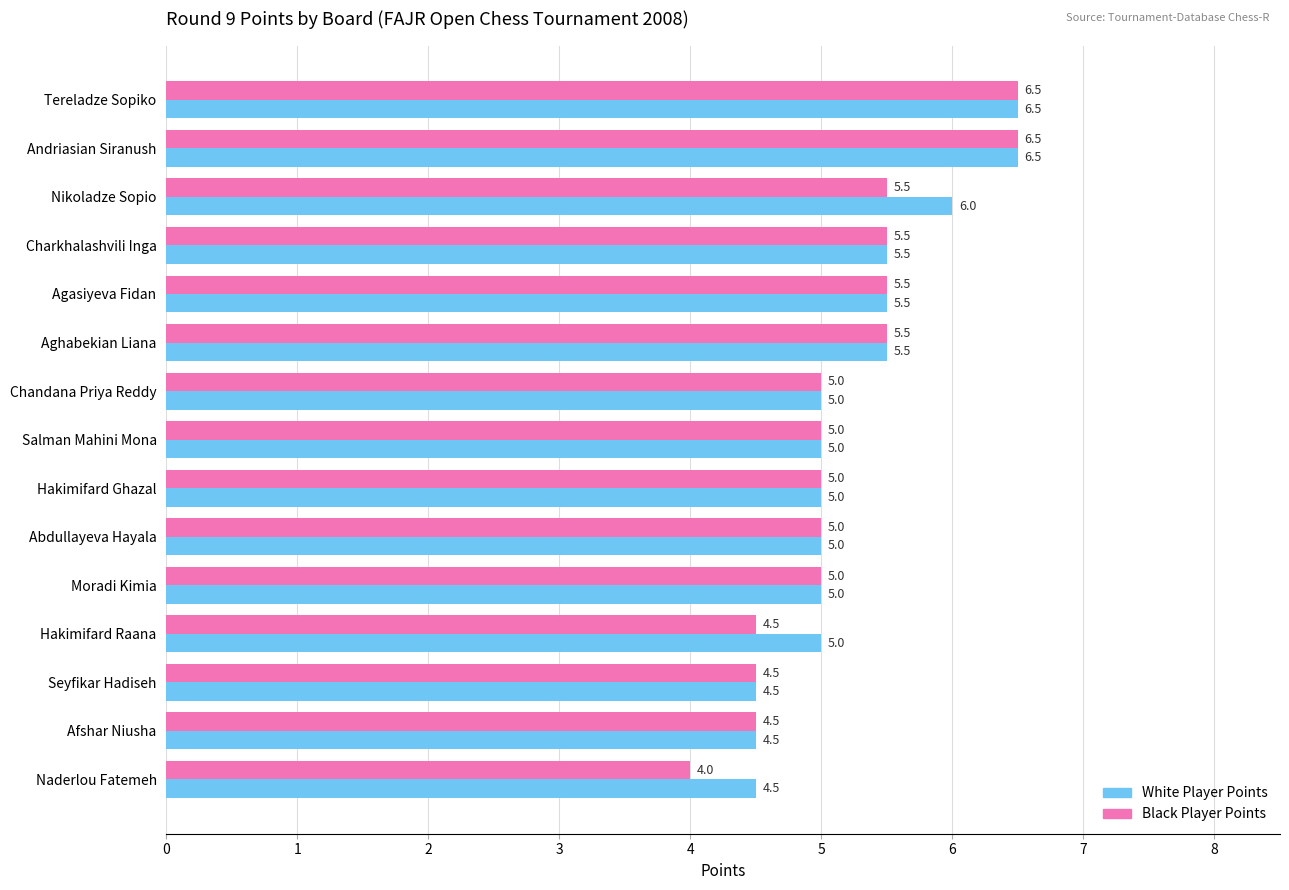

What is the approximate value of Black Player Points at Agasiyeva Fidan?

5.5